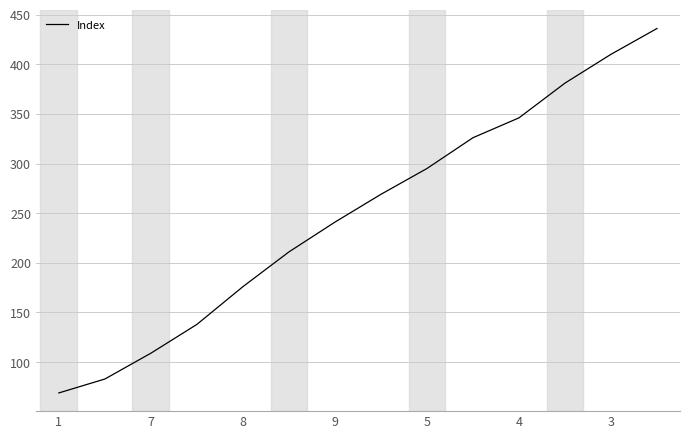

What is the greatest value displayed?

436